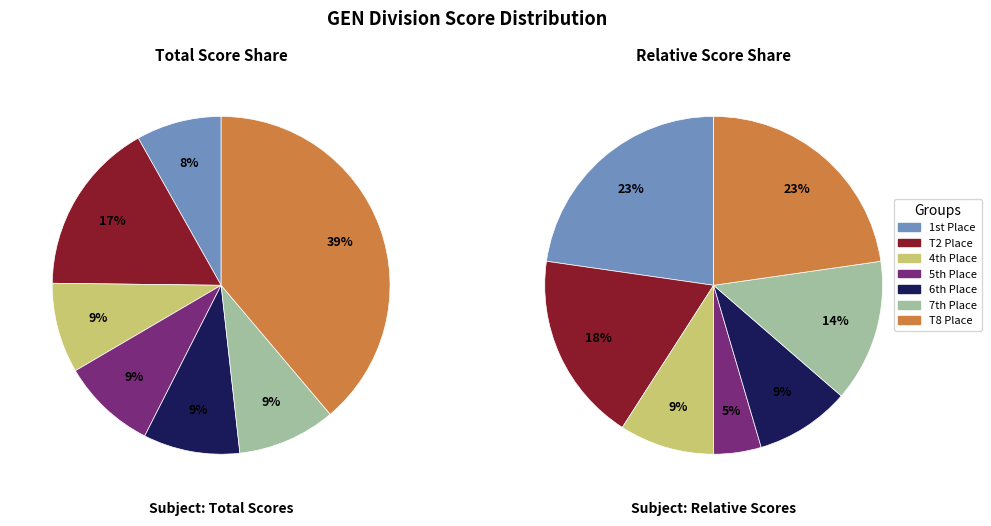

What portion of the pie excludes 7?

90.3%